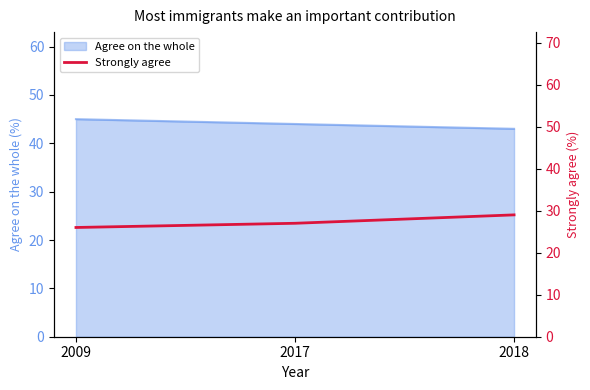

How many values are between 26 and 29?

3